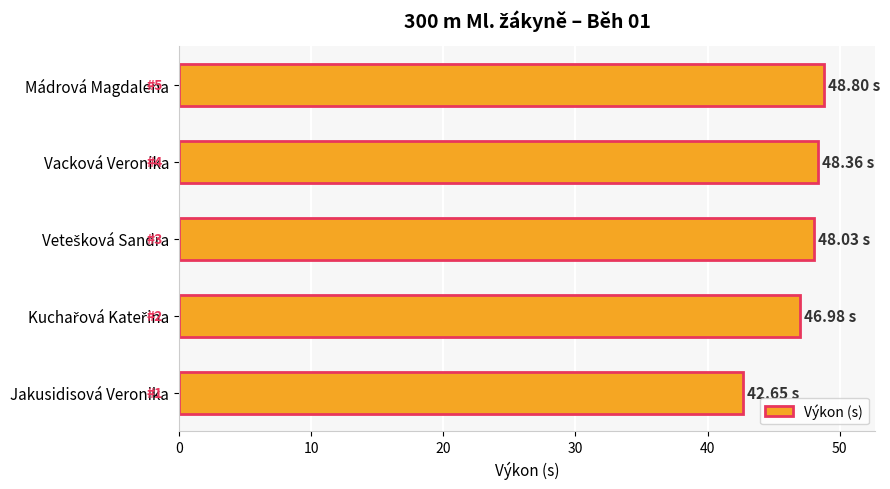

How many distinct data groups are displayed?

1